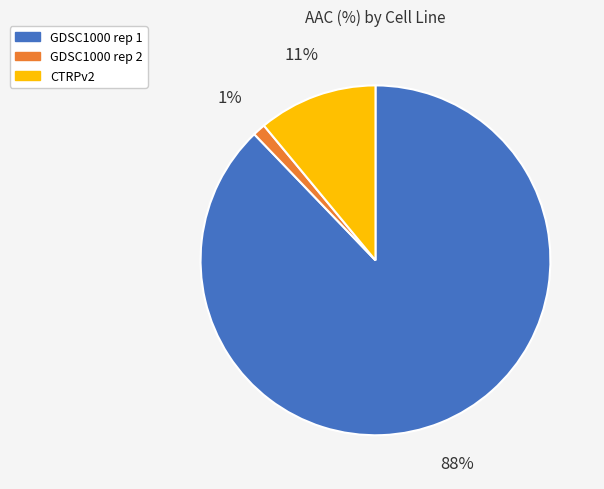

To the nearest percent, what is the difference between the GDSC1000 rep 1 and GDSC1000 rep 2 slice percentages?

87%